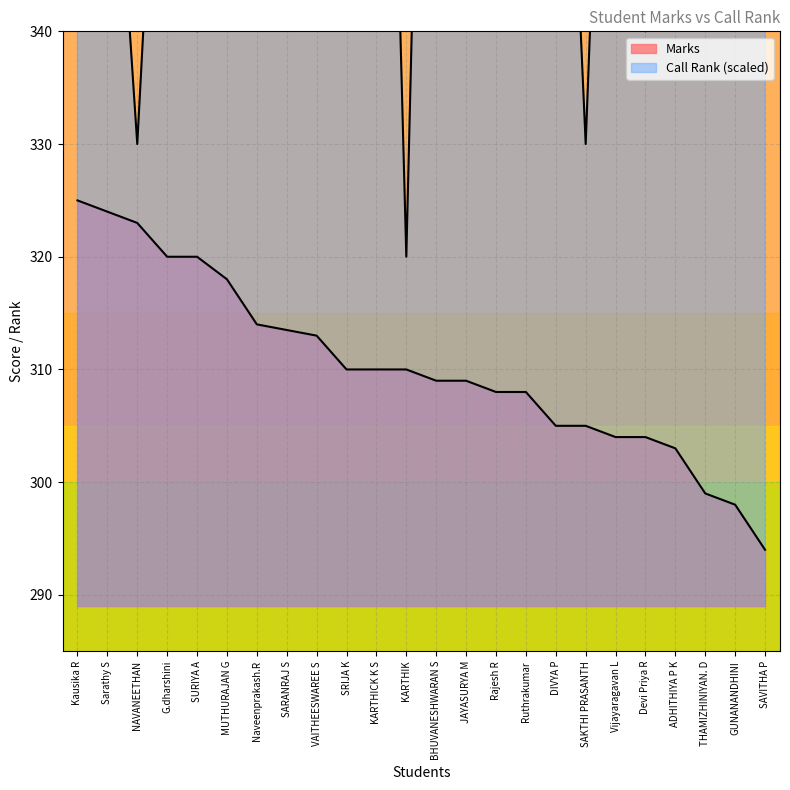

What value does the Marks series have at Sarathy S?

324.0